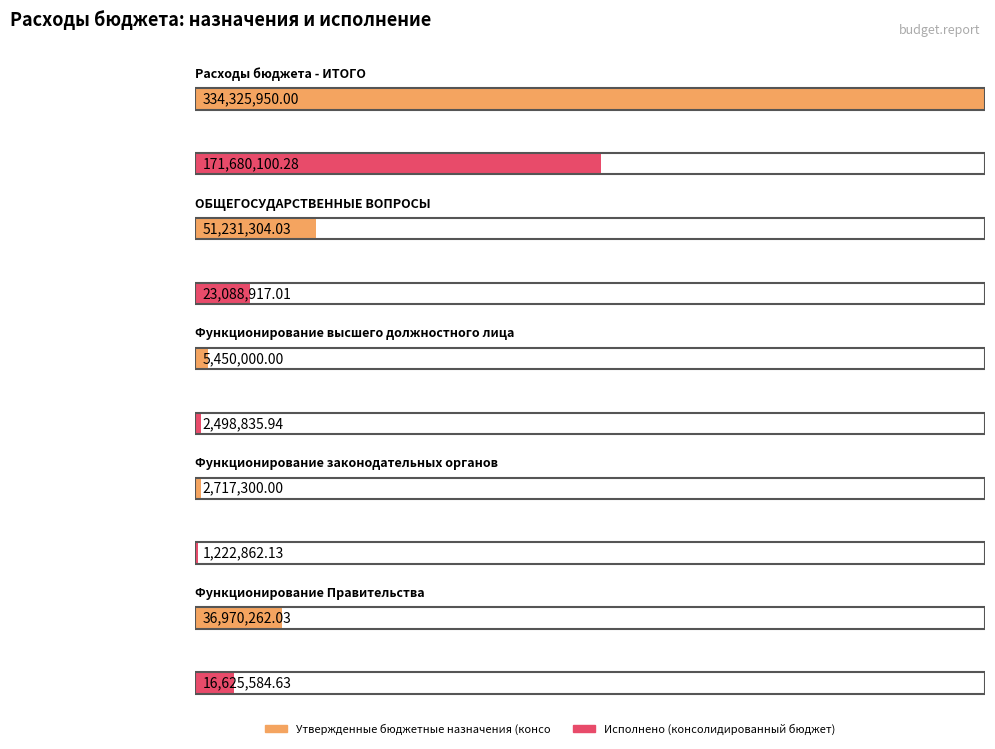

How many bars are there in each group?

2